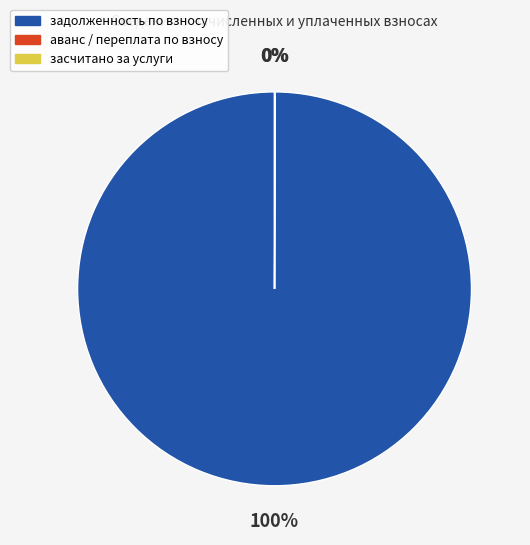

Combined, do 8 and 4 account for over 50%?

No